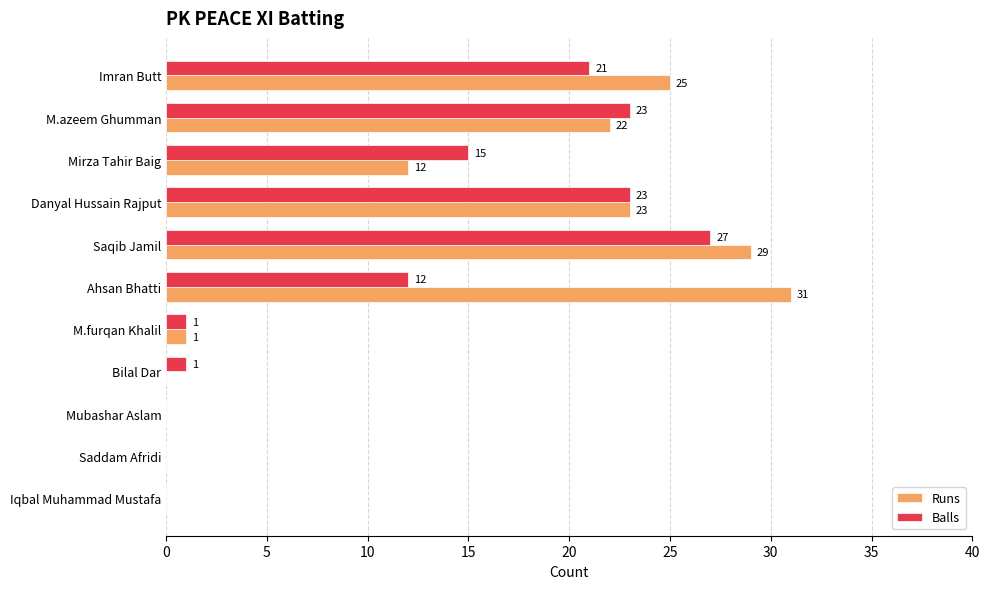

Which series has the largest total across all categories?

Runs